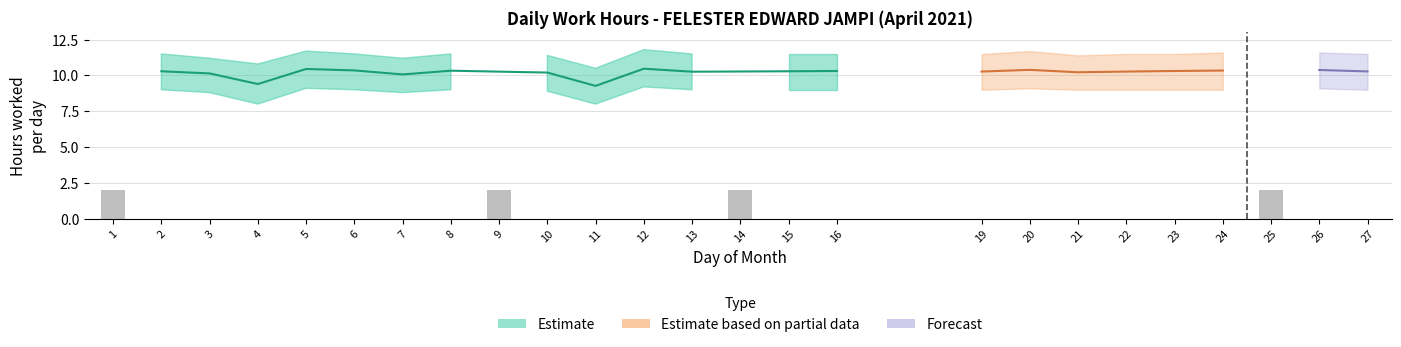

How many data points in Work Hours are above 10?

19